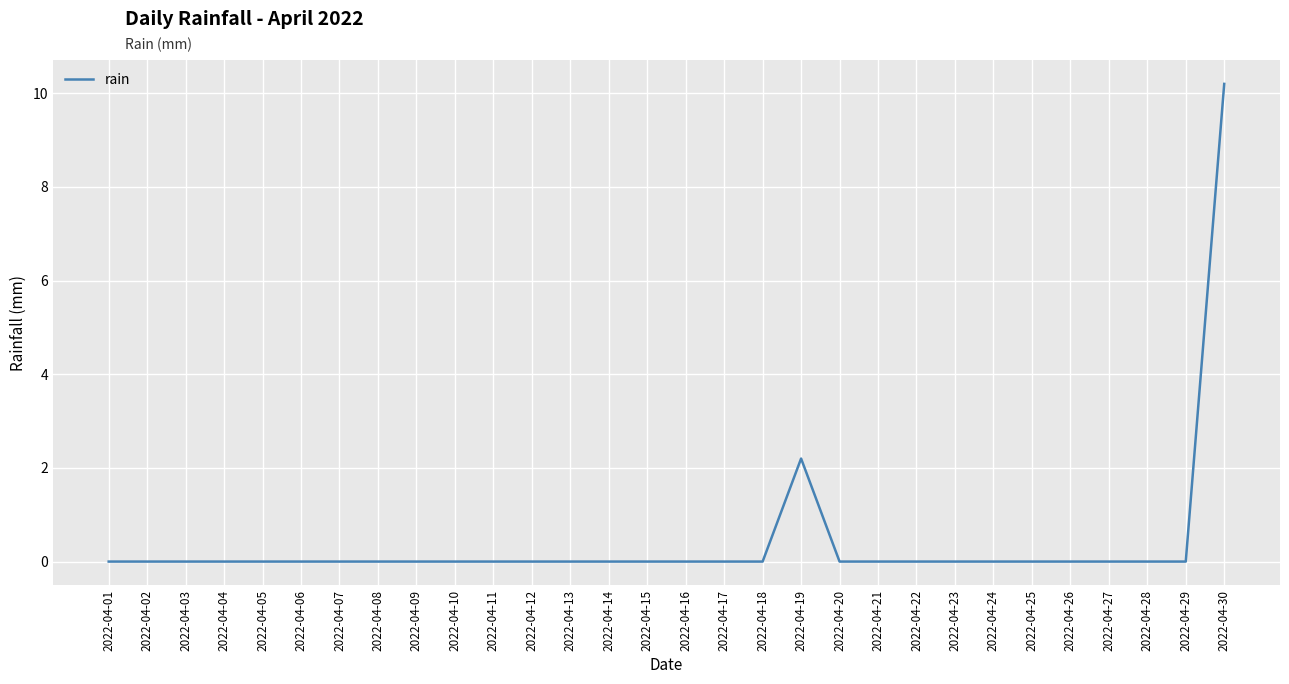

Reading right to left, list all the values displayed in this chart.

10.2	0.0	0.0	0.0	0.0	0.0	0.0	0.0	0.0	0.0	0.0	2.2	0.0	0.0	0.0	0.0	0.0	0.0	0.0	0.0	0.0	0.0	0.0	0.0	0.0	0.0	0.0	0.0	0.0	0.0